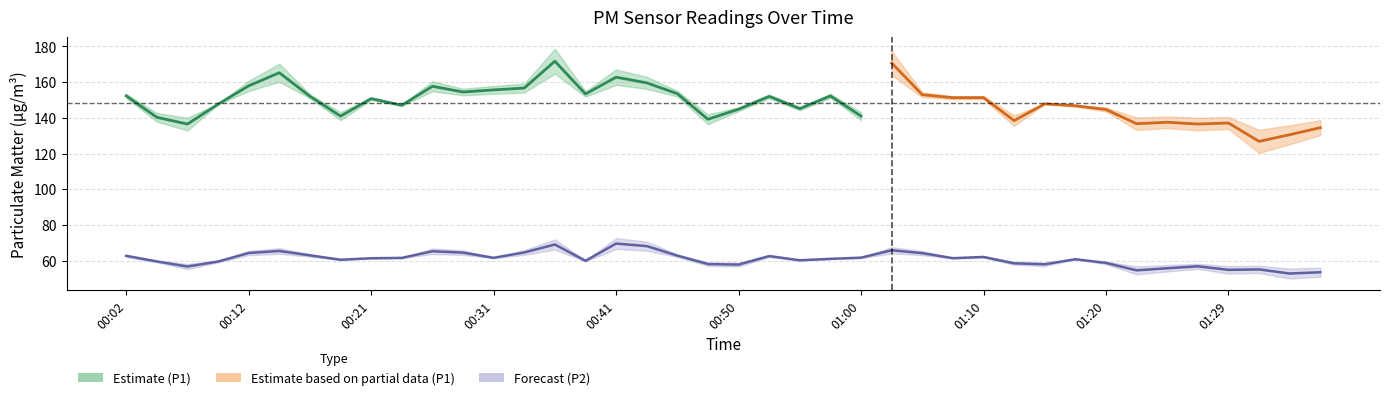

What position from the left is 01:24?

35